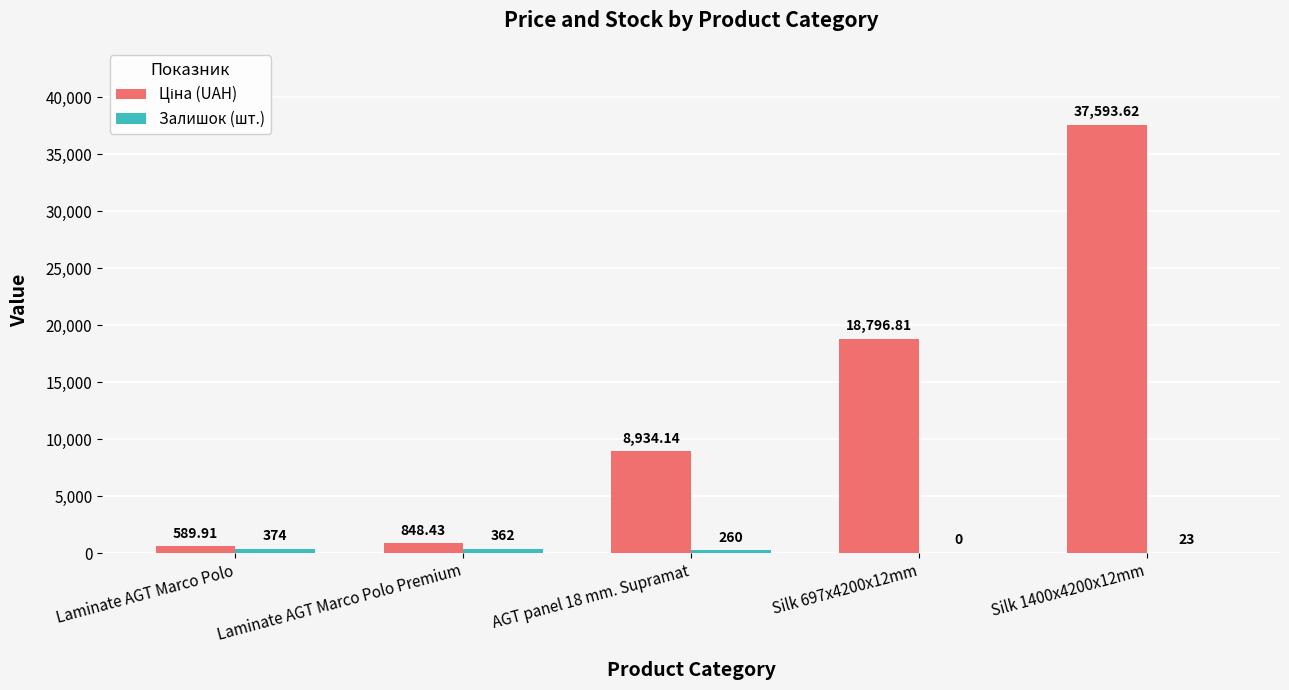

Between Laminate AGT Marco Polo and Silk 697x4200x12mm, which series saw the biggest shift?

Ціна (UAH)